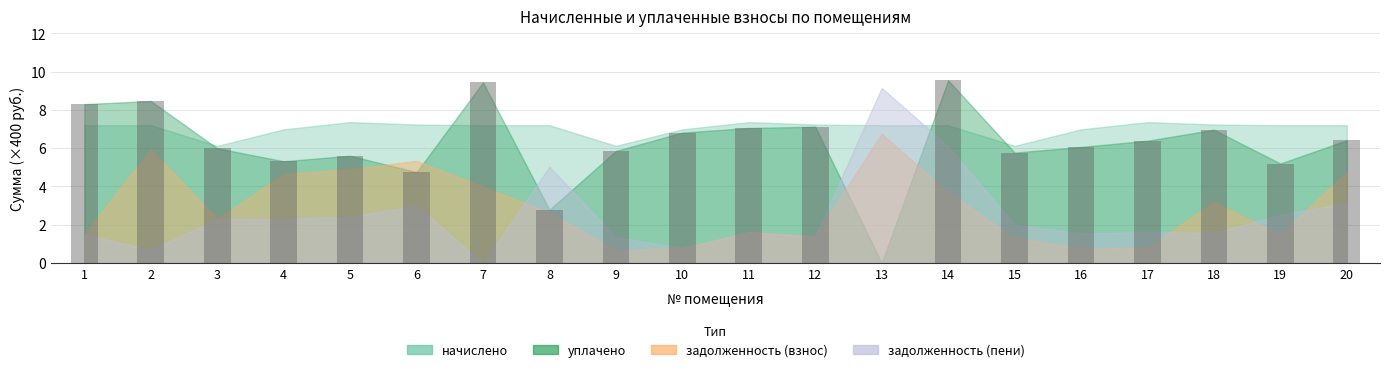

Reading left to right, list all the values displayed in this chart.

8.3	8.5	6.0	5.3	5.6	4.7	9.4	2.8	5.9	6.8	7.1	7.1	0.0	9.5	5.8	6.1	6.4	7.0	5.2	6.4